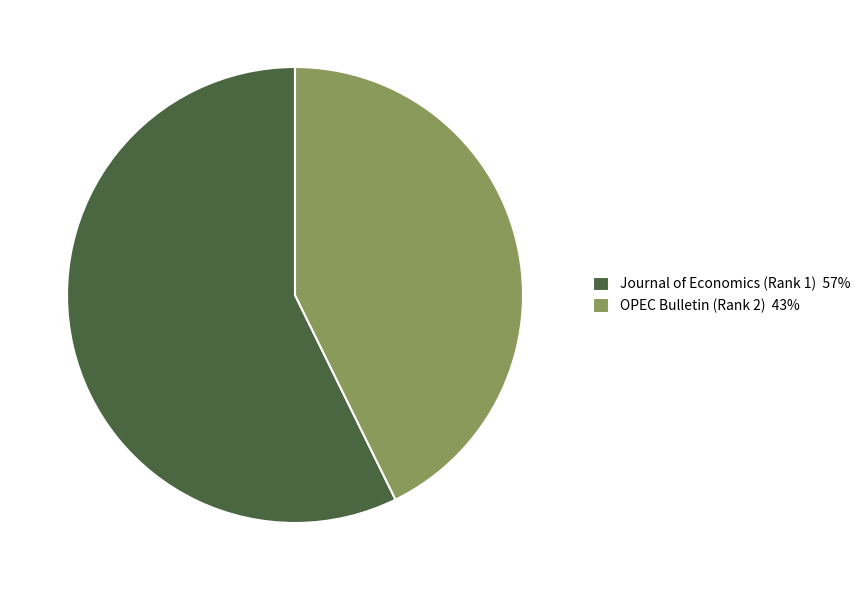

Do OPEC Bulletin (Rank 2) 43% and Journal of Economics (Rank 1) 57% together represent more than half of the pie?

Yes